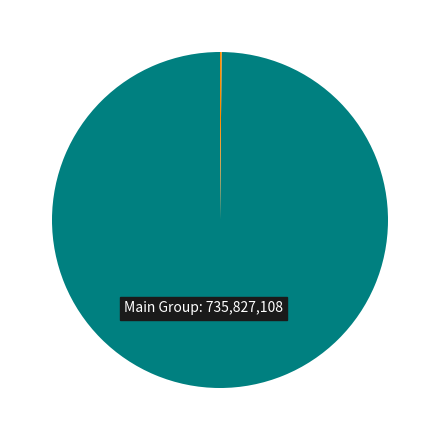

Is there any slice that represents more than half of the pie?

Yes